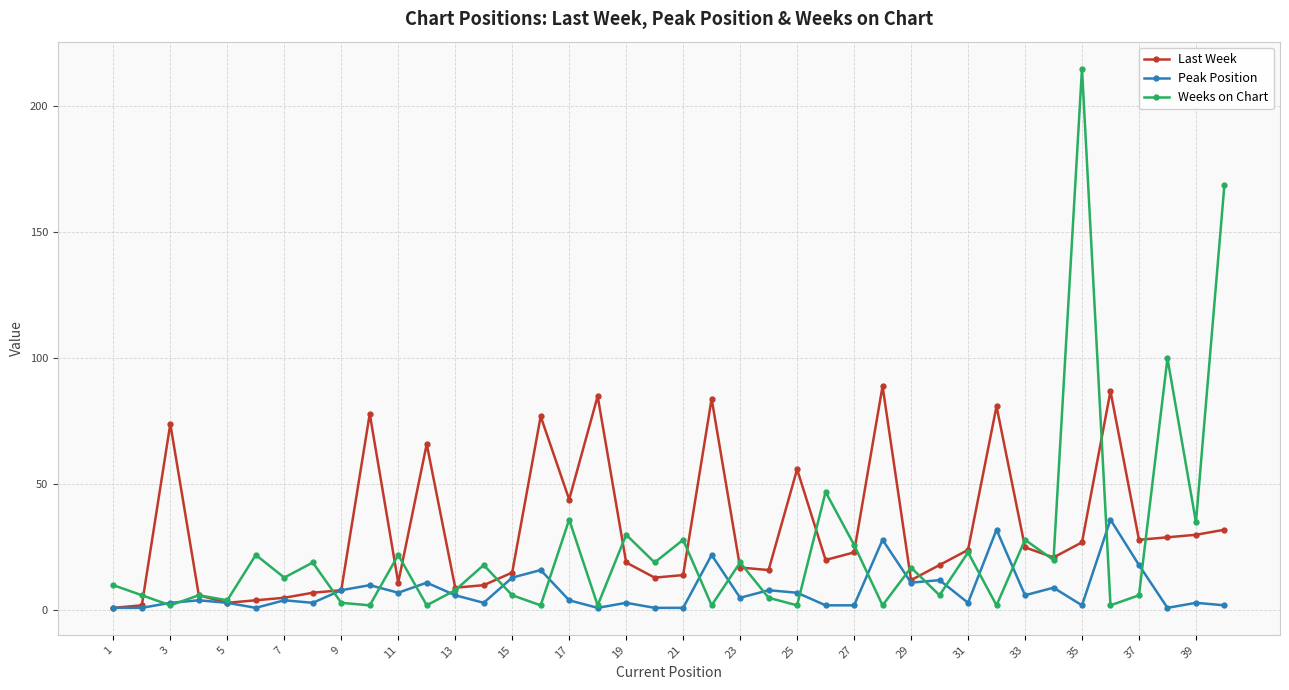

Does the chart have visible grid lines?

Yes